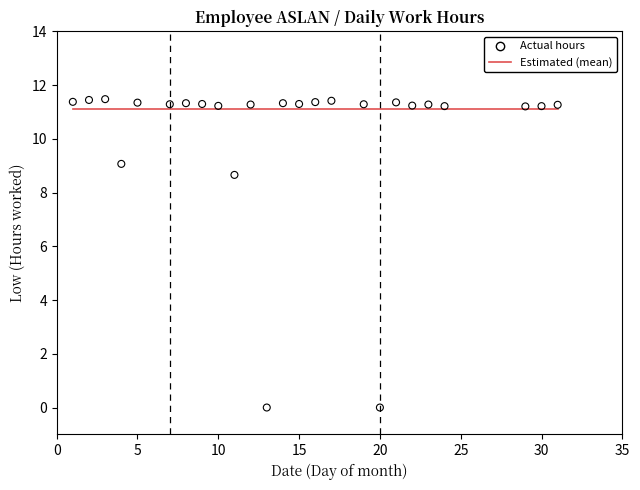

What is the range of Y values (max minus min)?

11.5